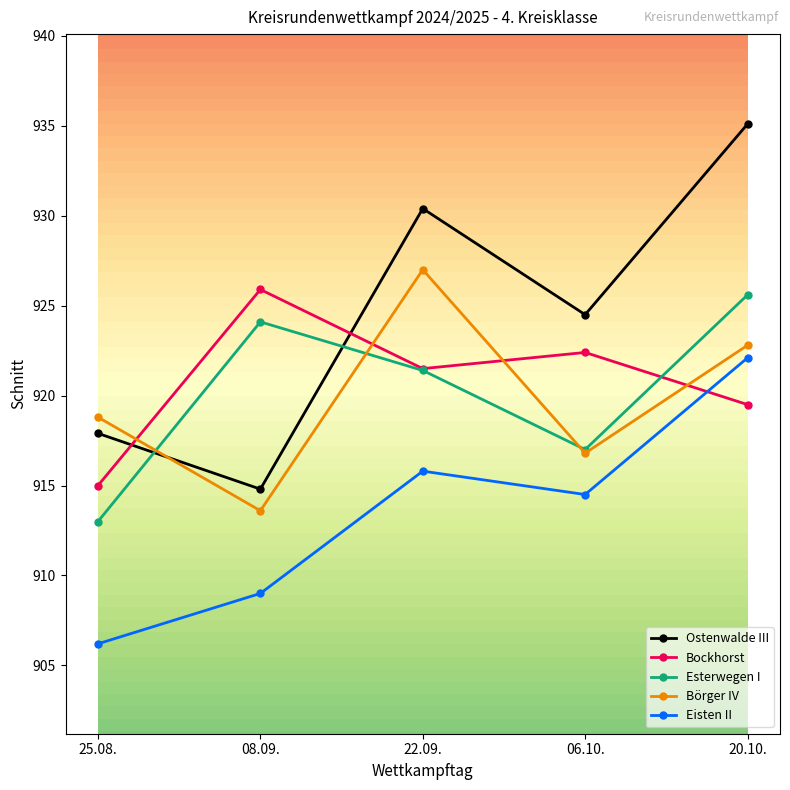

What position from the left is 20.10.?

5